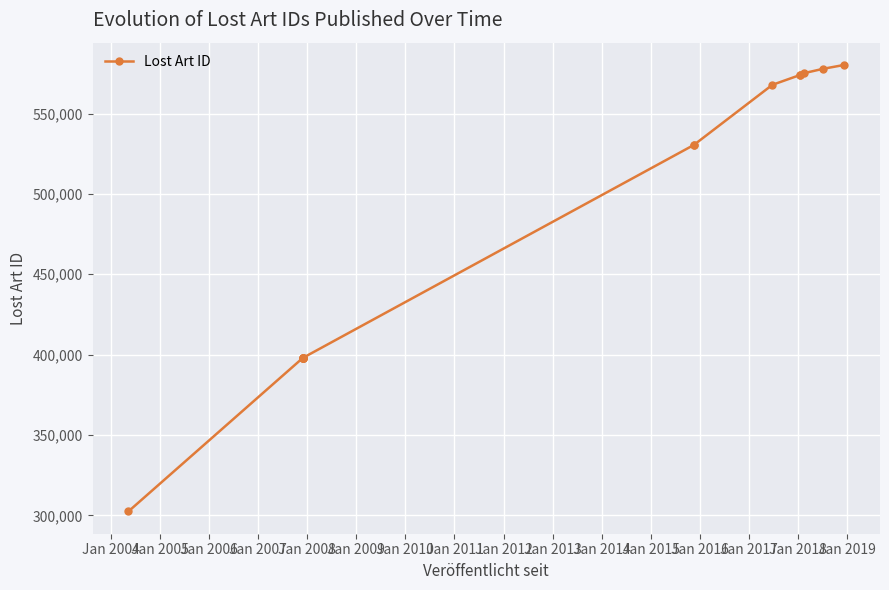

What is the change in value from Jan 2005 to Jan 2013?

+169964